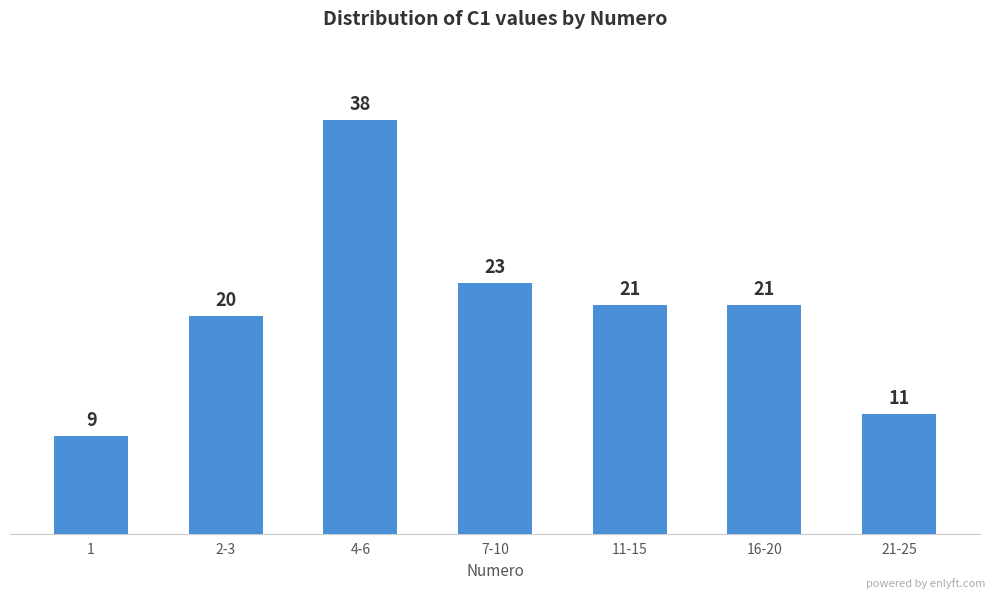

How many bars are there in total?

7